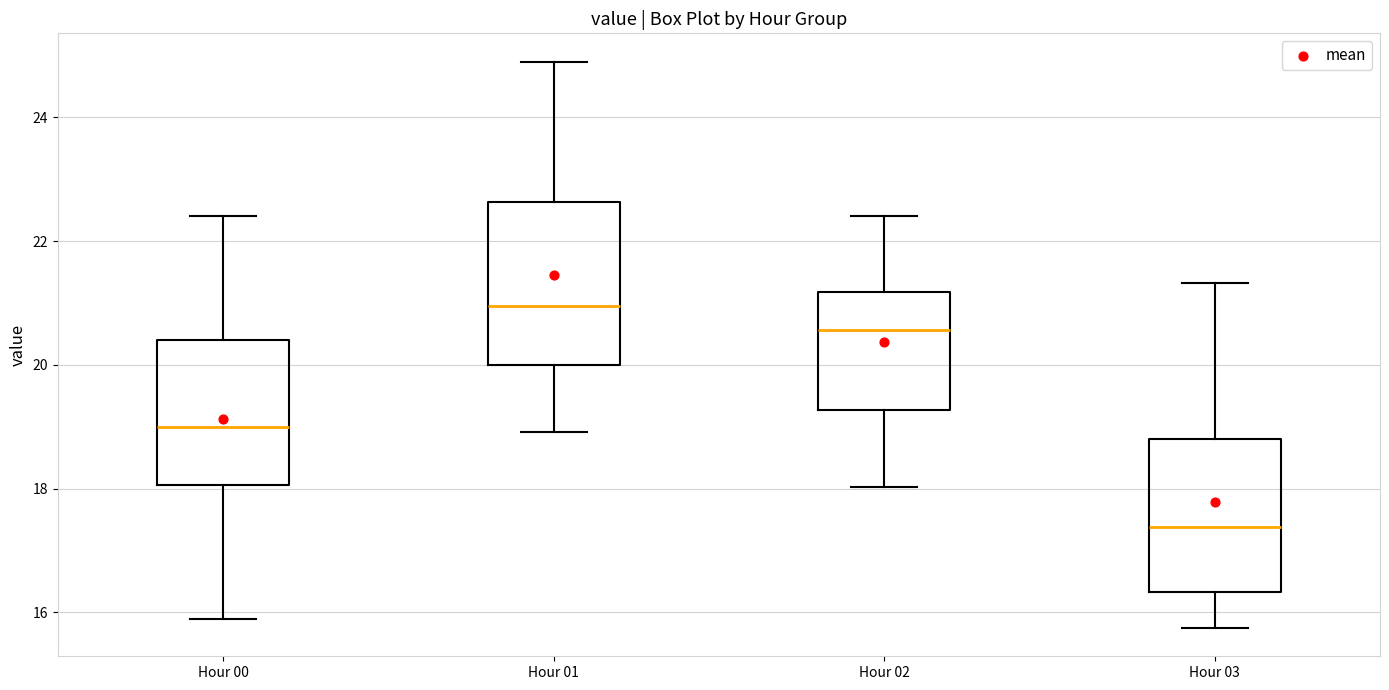

Where does the median line of the box for Hour 01 sit on the y-axis? The values are not printed on the chart, so give them approximately, as read against the axis.

21.0